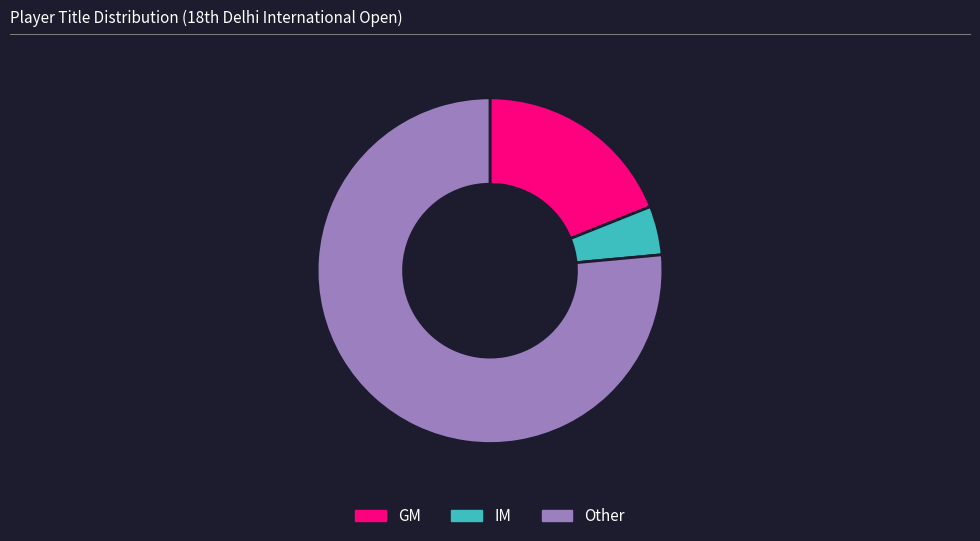

How many segments does this pie chart have?

3